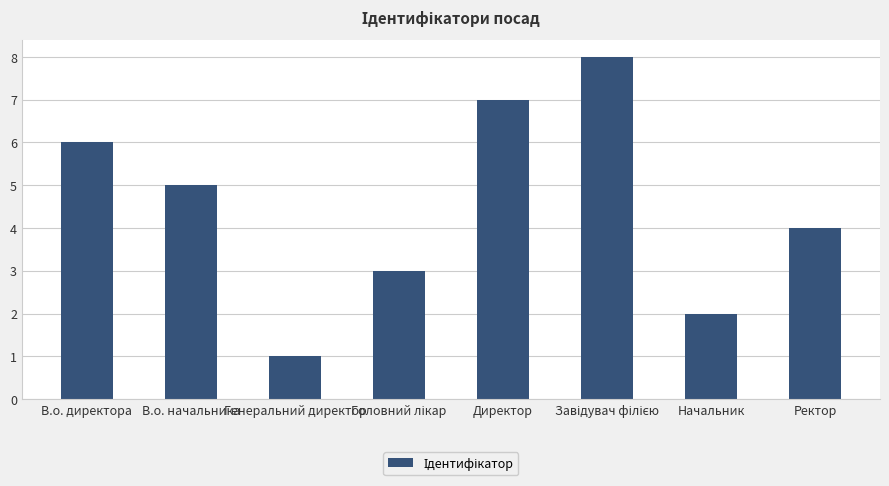

What is the maximum value shown in the chart?

8